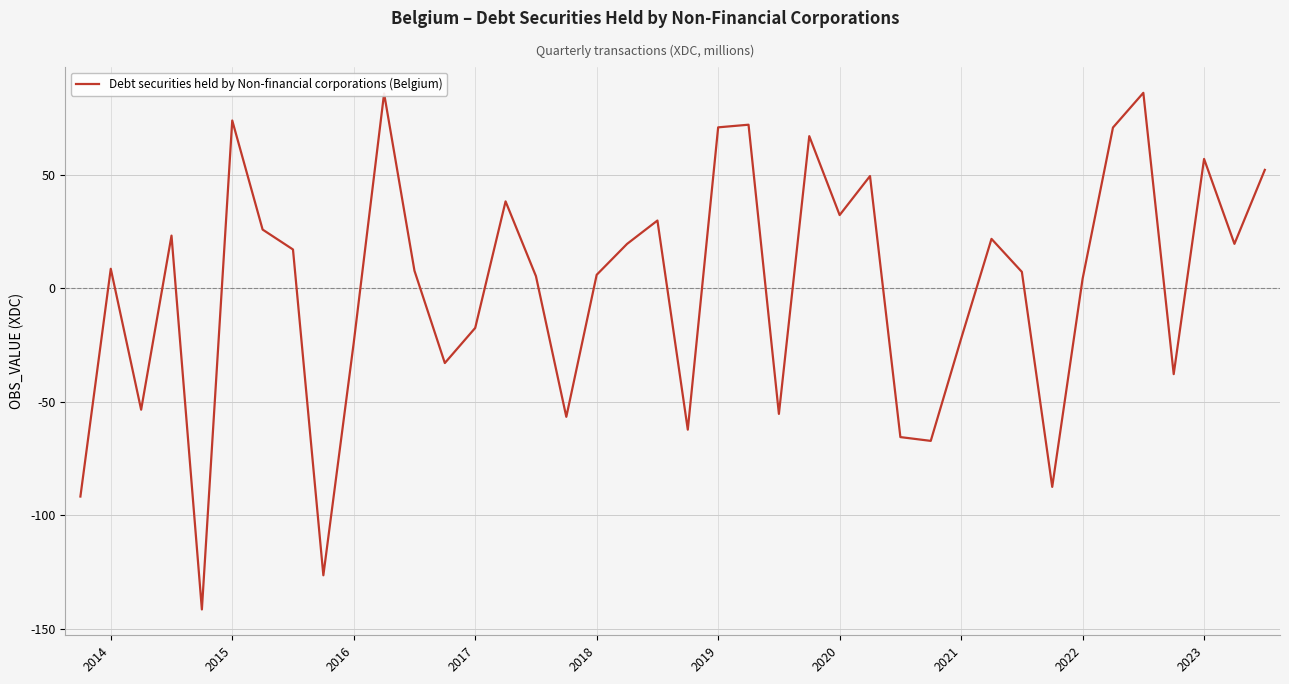

What is the greatest value displayed?

86.0